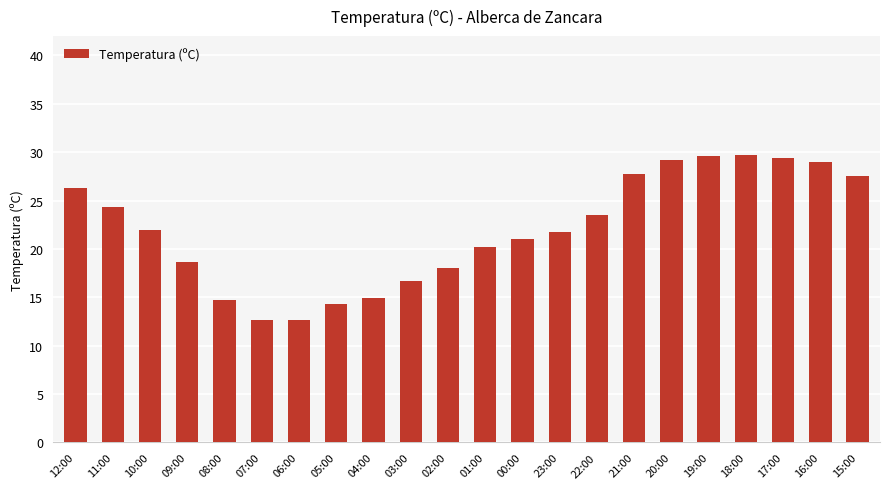

What is the smallest value displayed?

12.7